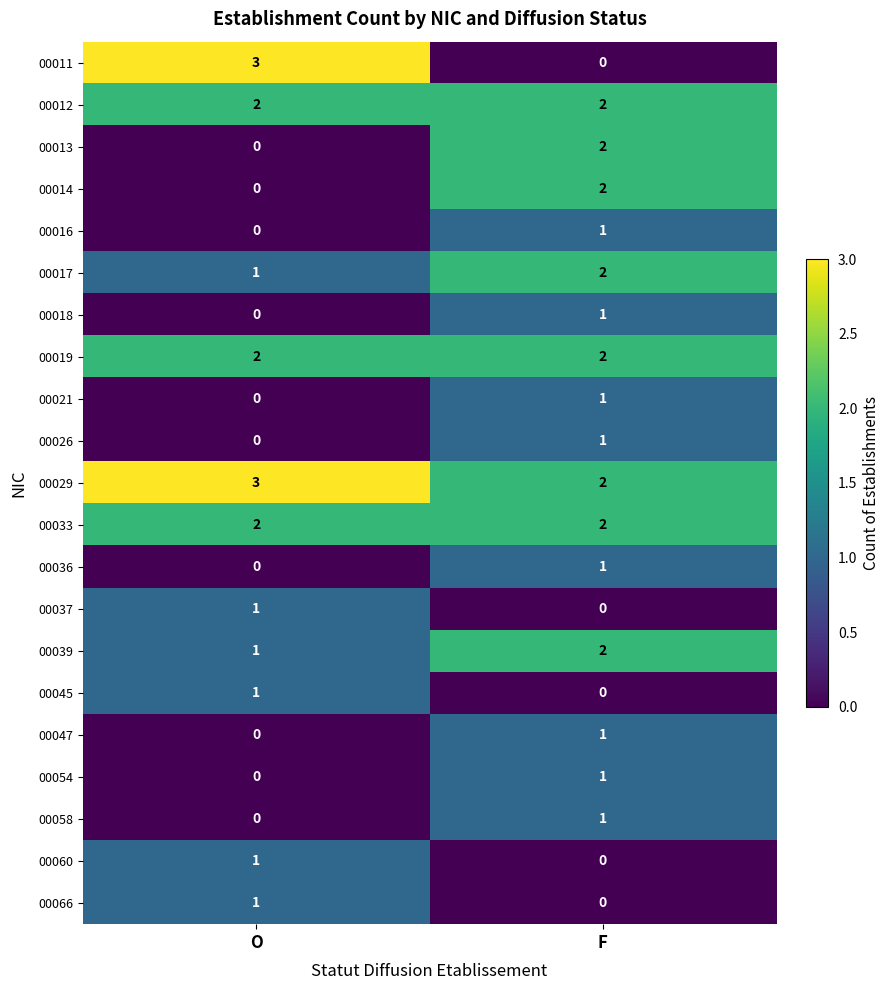

What is the total value across all series at F?

24